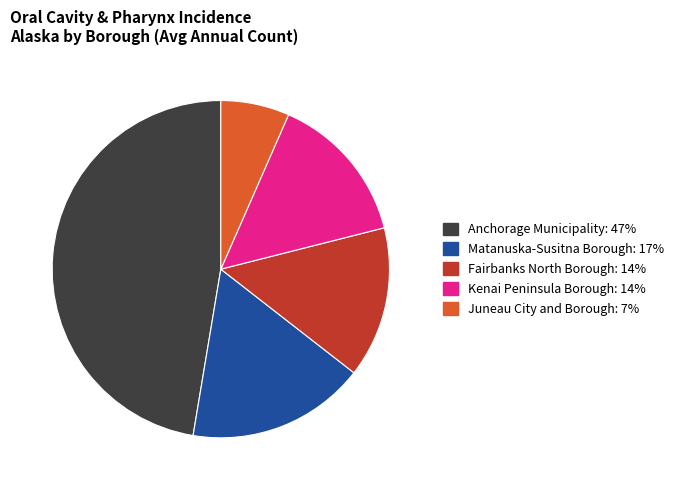

The Kenai Peninsula Borough slice represents 14% of the pie. True or false?

True